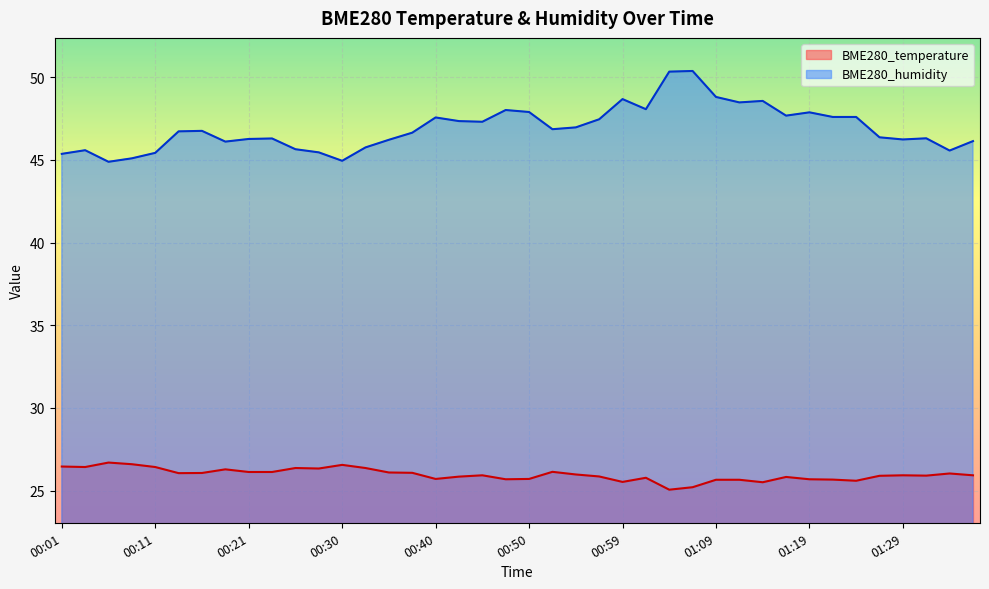

What are all the series names shown in the legend?

BME280_temperature, BME280_humidity